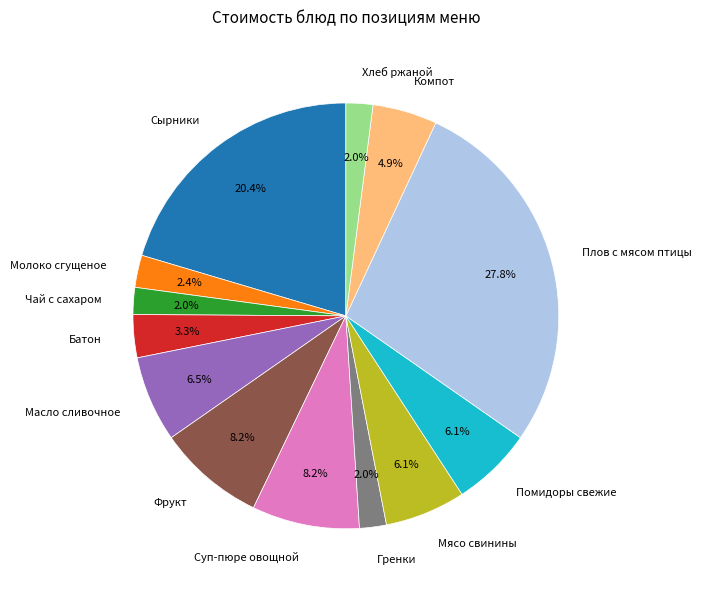

Is the sum of Масло сливочное and Молоко сгущеное greater than half?

No